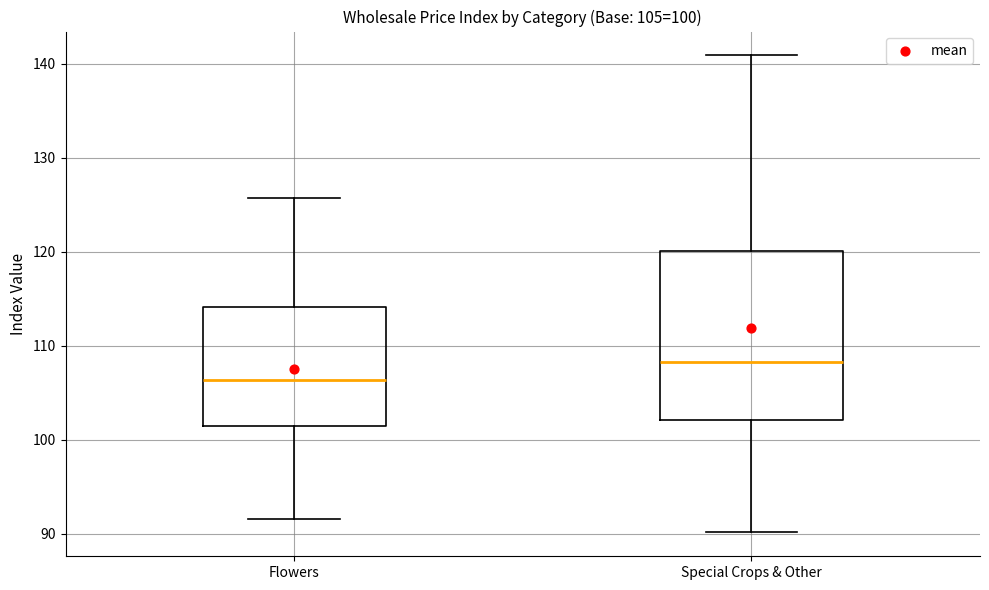

Which box's median line is the highest?

Special Crops & Other